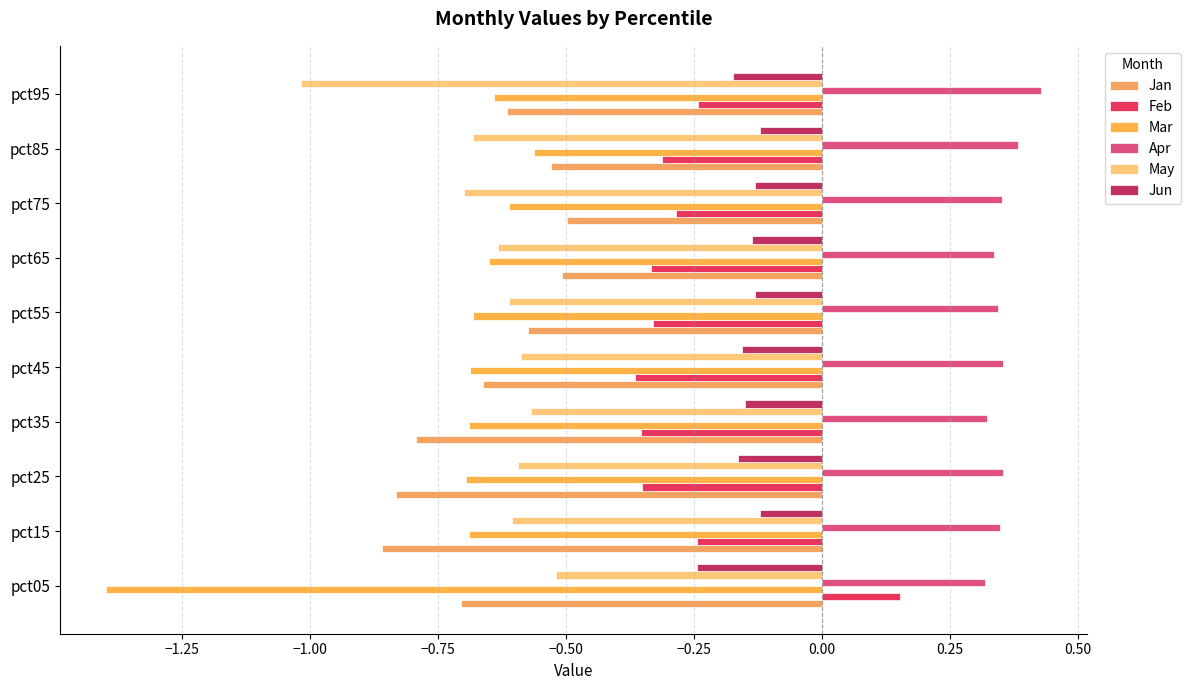

Rank the series by their maximum value, from lowest to highest.

Mar, May, Jan, Jun, Feb, Apr